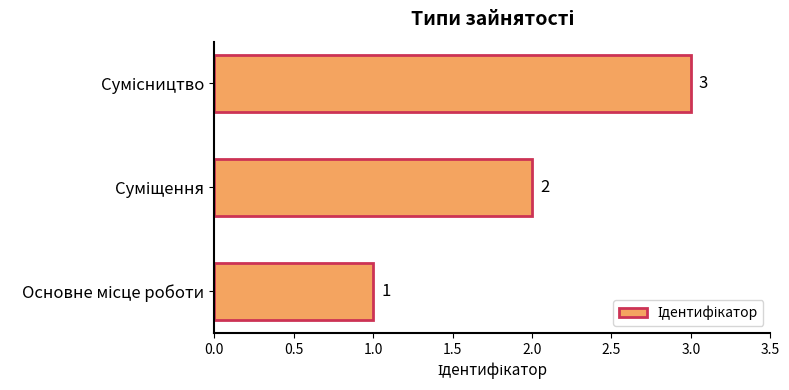

What is the average value?

2